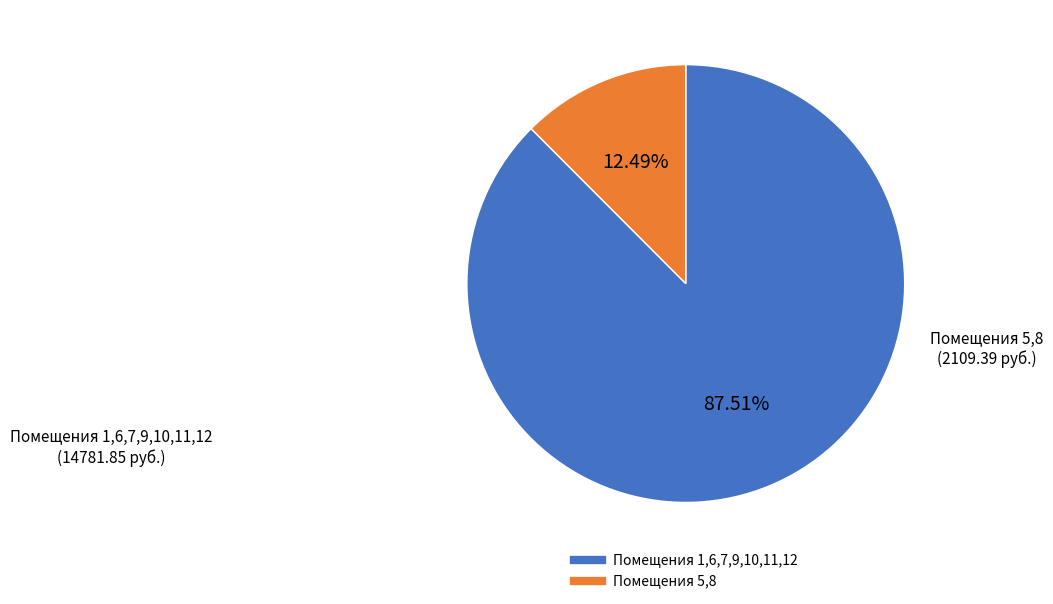

Is there a majority slice in this chart?

Yes